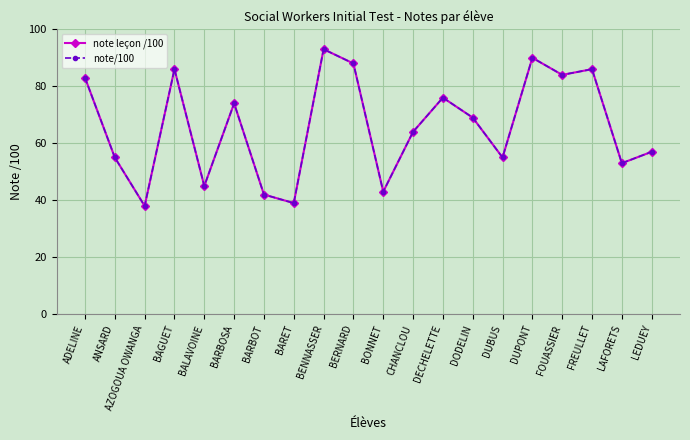

Does the chart have visible grid lines?

Yes